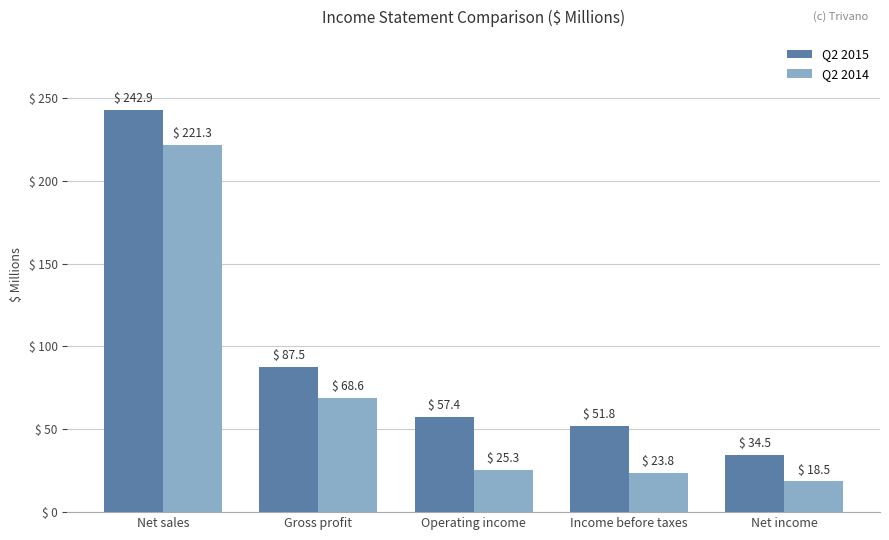

What is the minimum value for Q2 2015?

34.5